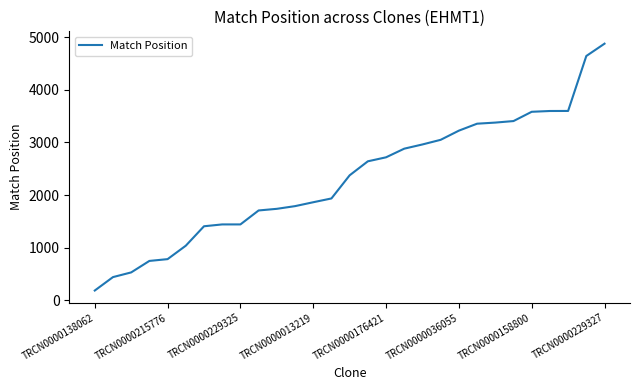

What is the greatest value displayed?

4875